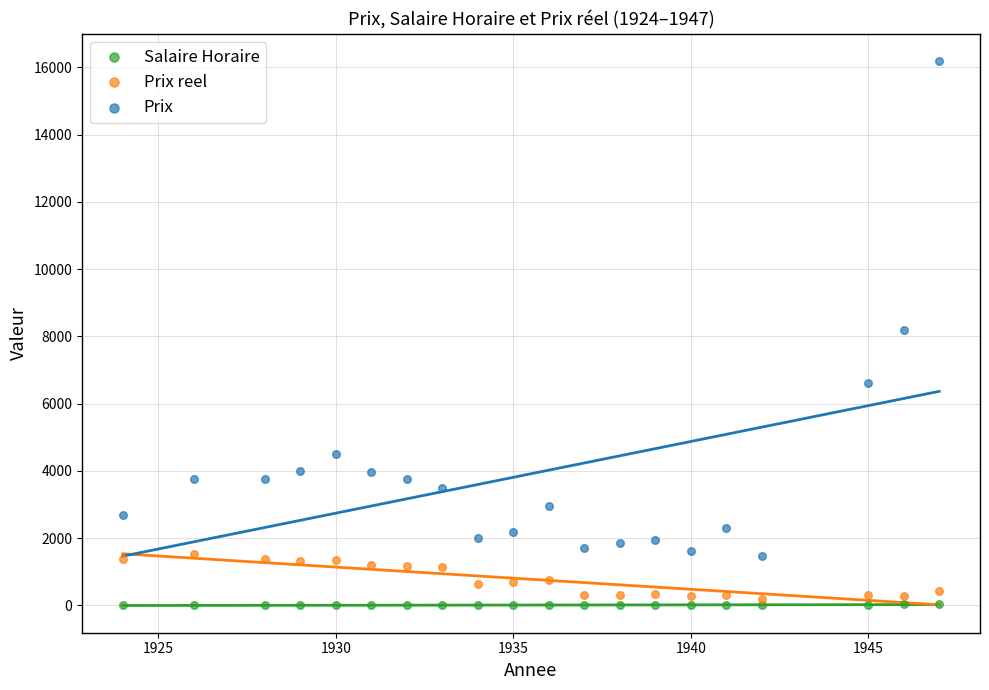

In the Prix series, what Y value is closest to 8830?

8200.0